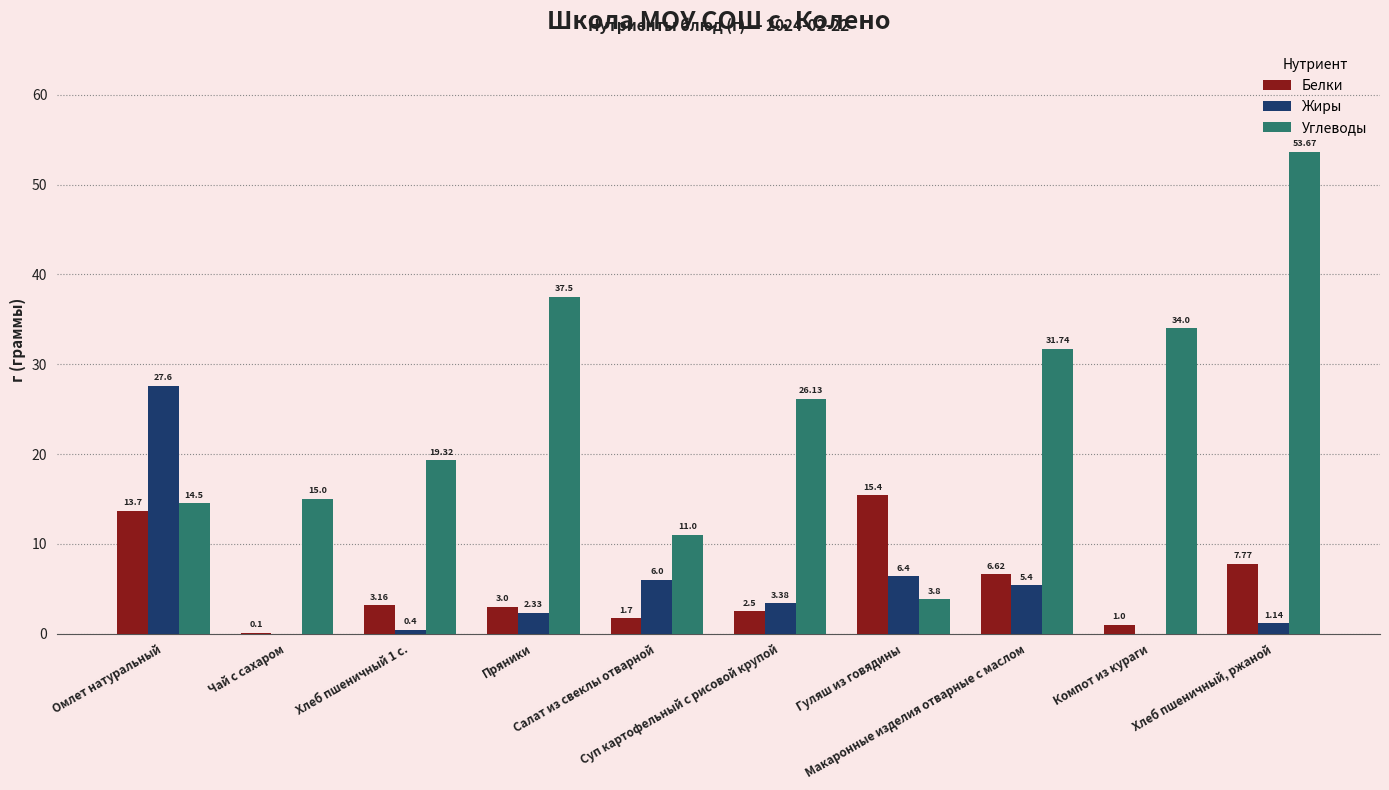

Which series has the largest total across all categories?

Углеводы